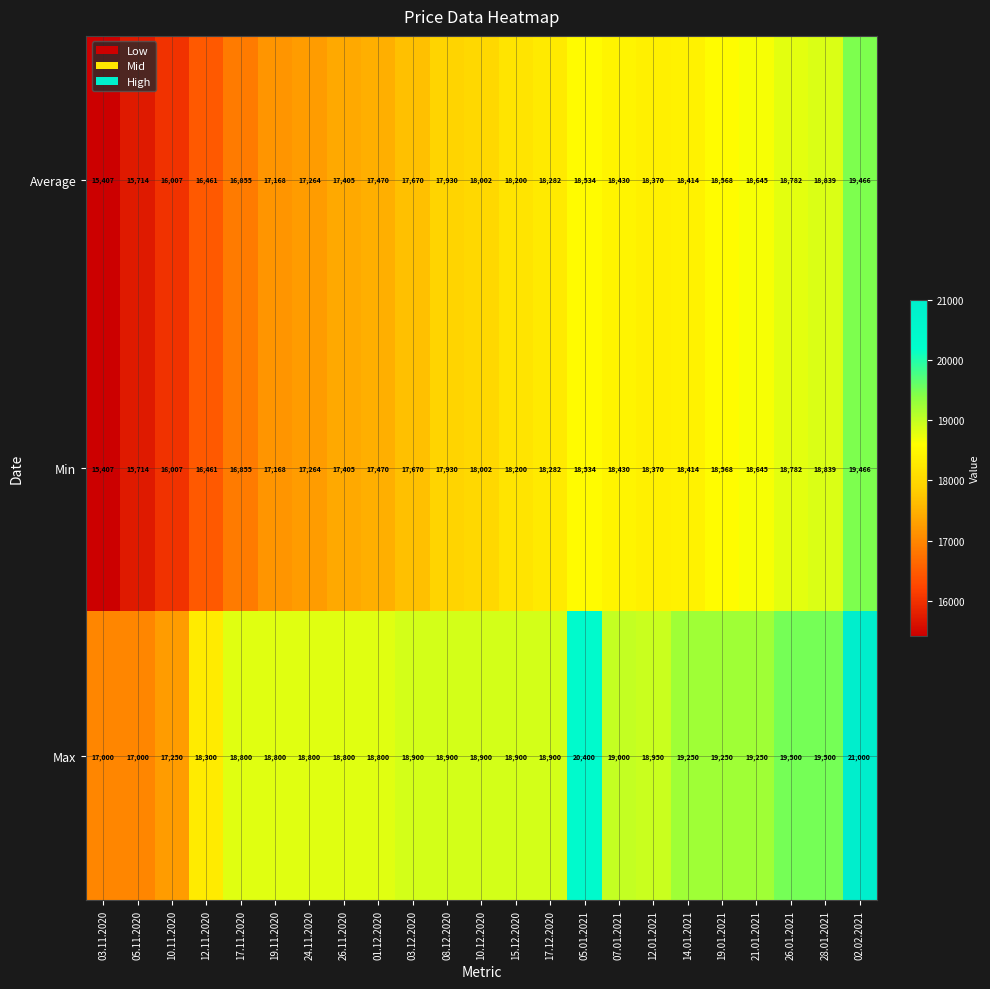

Between 15.12.2020 and 02.02.2021, which series saw the biggest shift?

Max